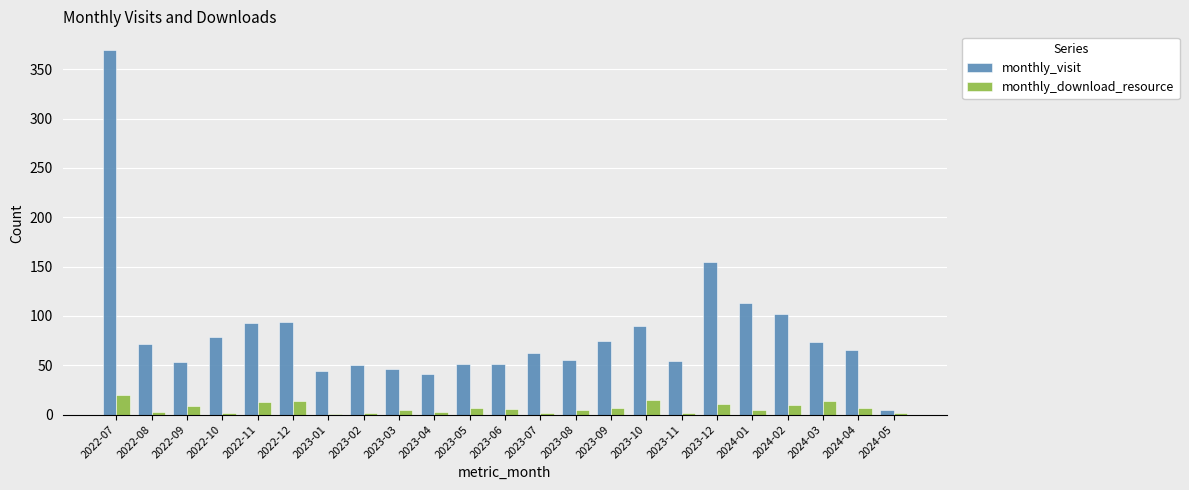

How many groups of bars are there?

23